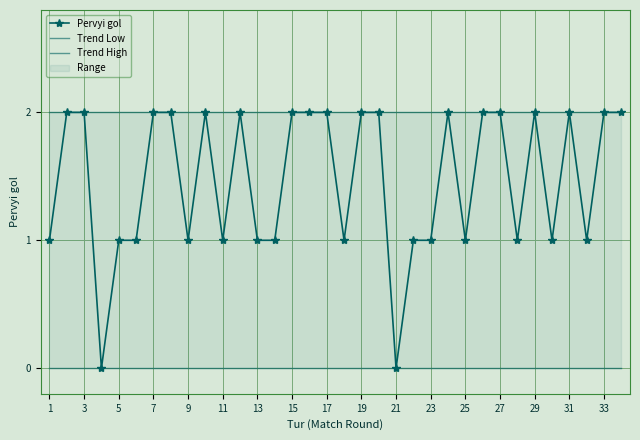

The value of Pervyi gol at 25 is 2. True or false?

False